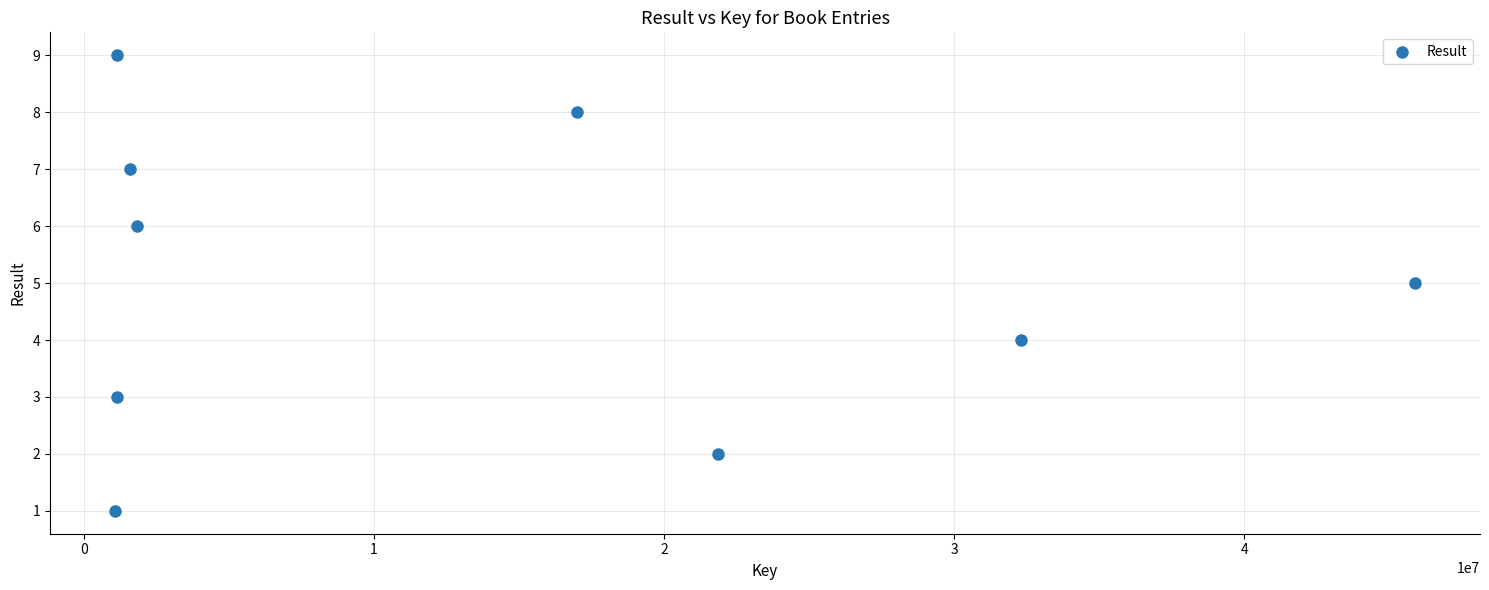

What is the average X value?

13755336